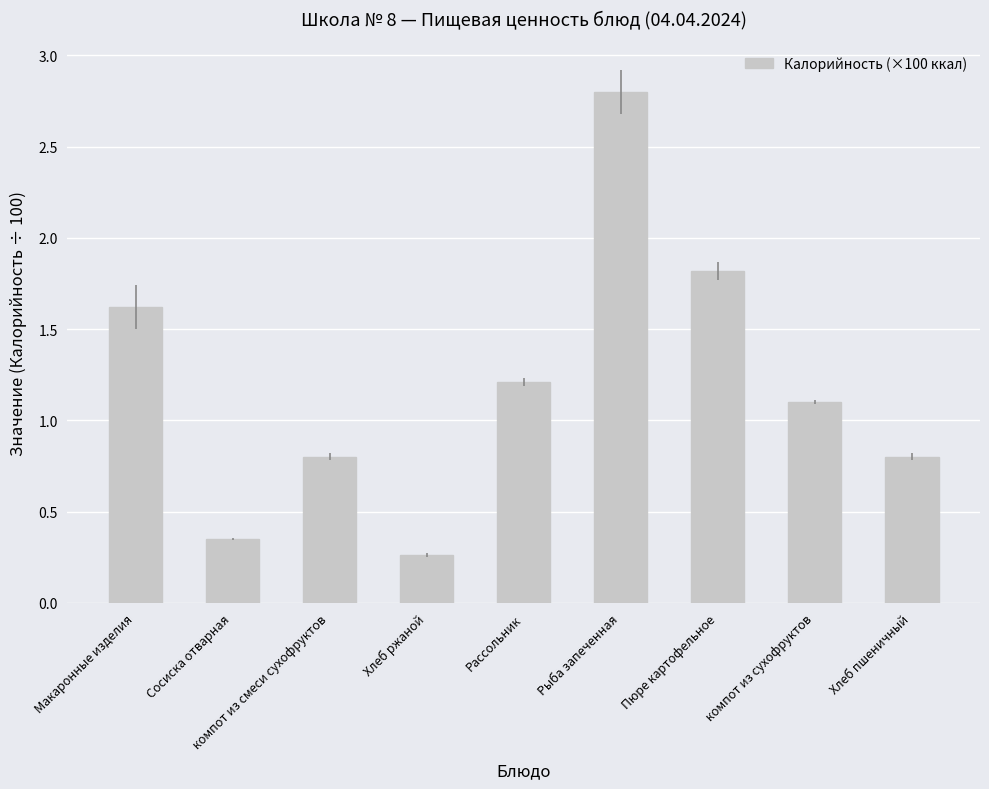

What is the label of the 2nd bar from the right?

компот из сухофруктов